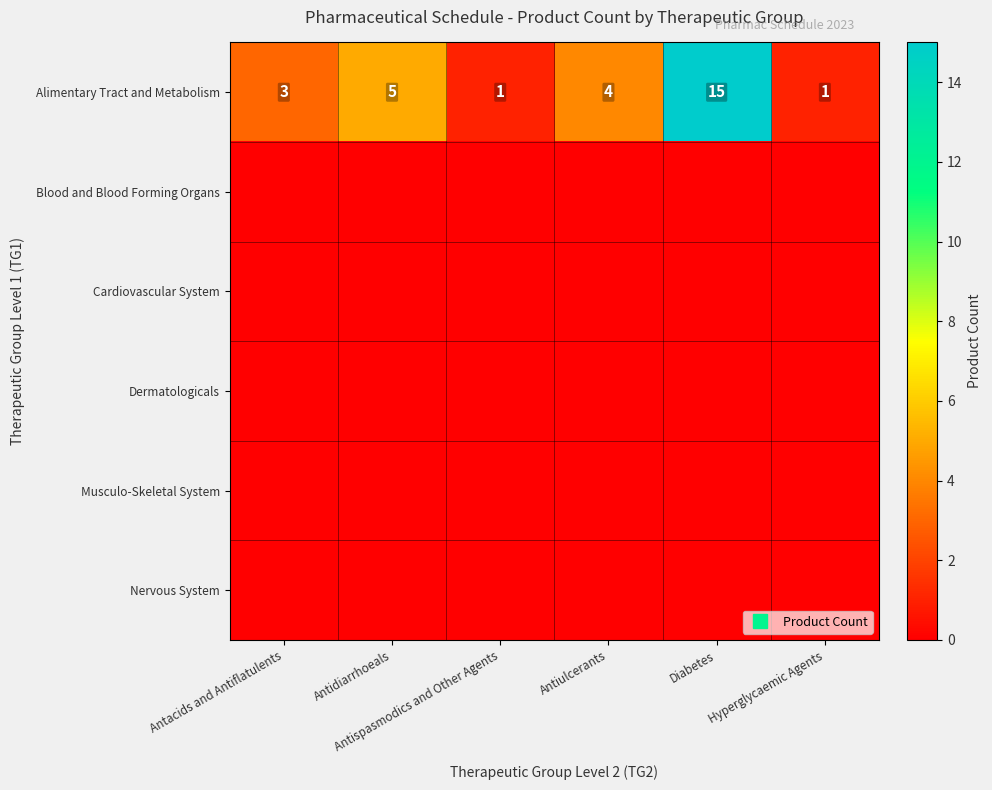

At which category is the sum across all series the highest?

Diabetes